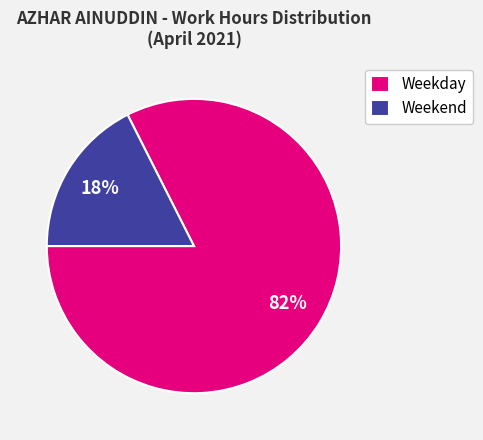

Rank the categories by value from highest to lowest.

Weekday, Weekend